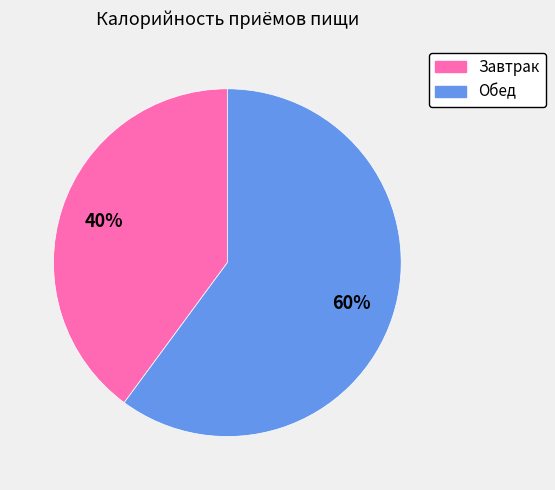

Combined, do Завтрак and Обед account for over 50%?

Yes